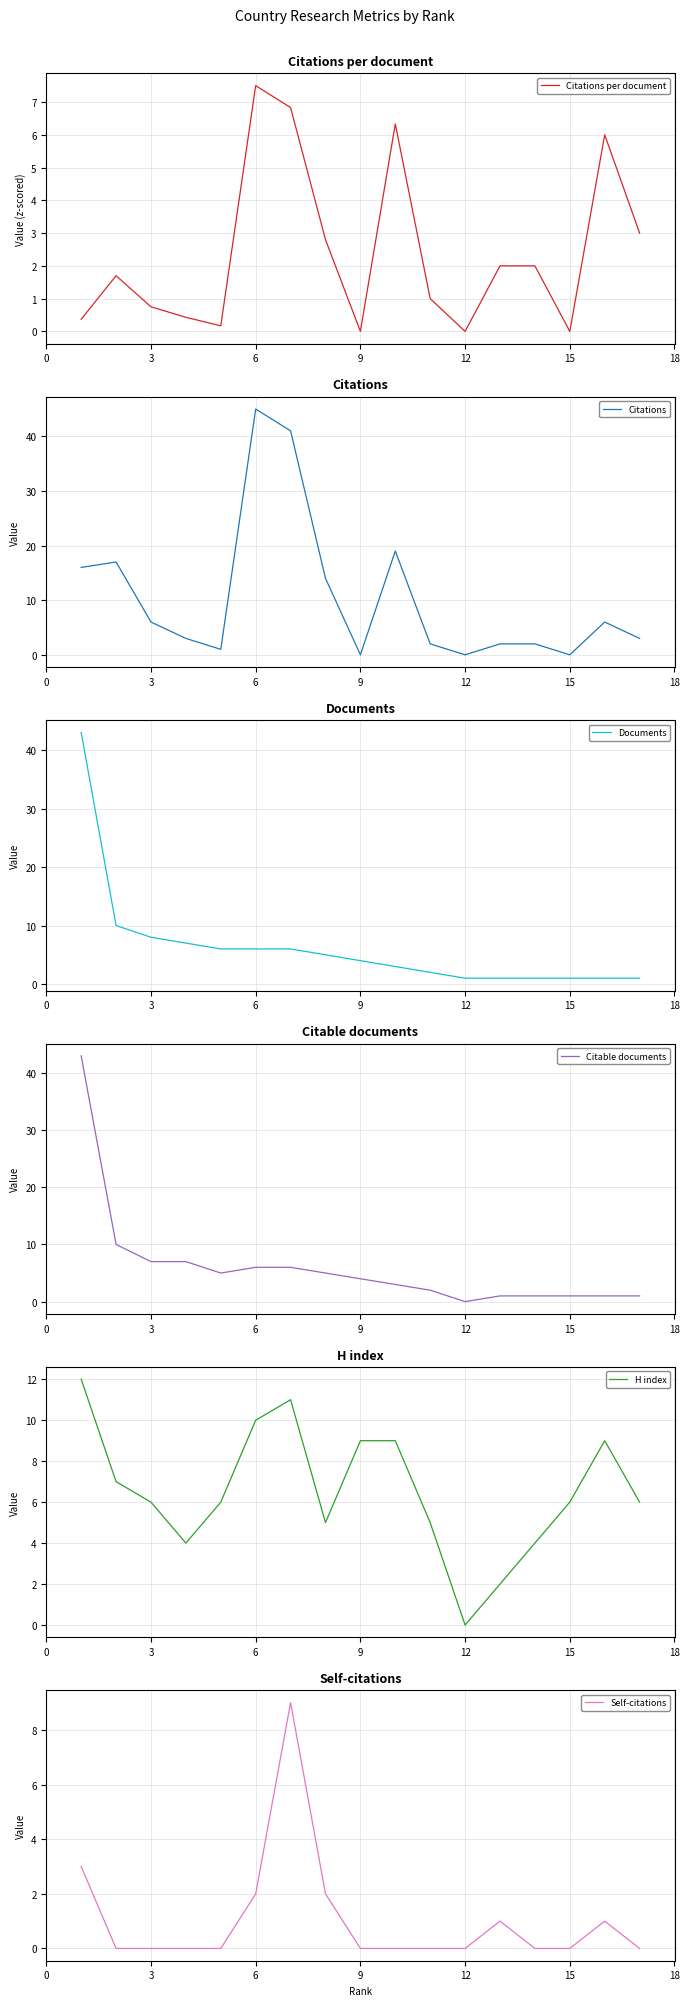

Which series has the largest total across all categories?

Citations